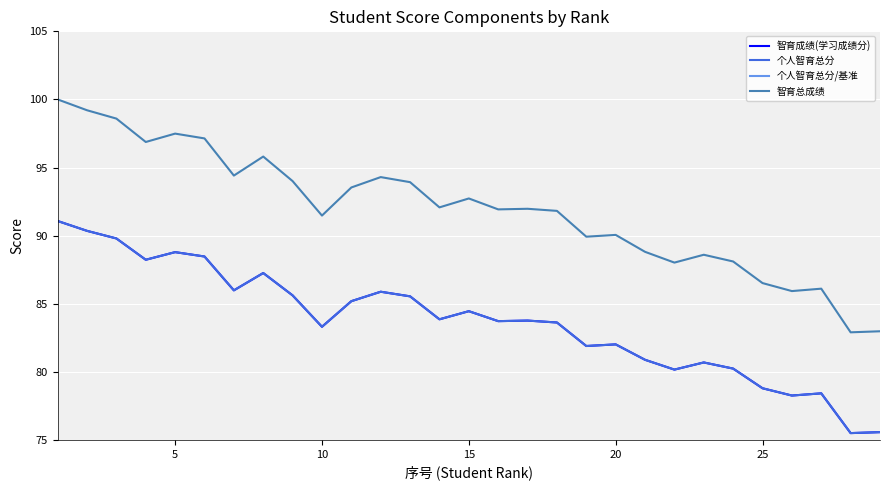

Which series has the largest range (max minus min)?

智育总成绩